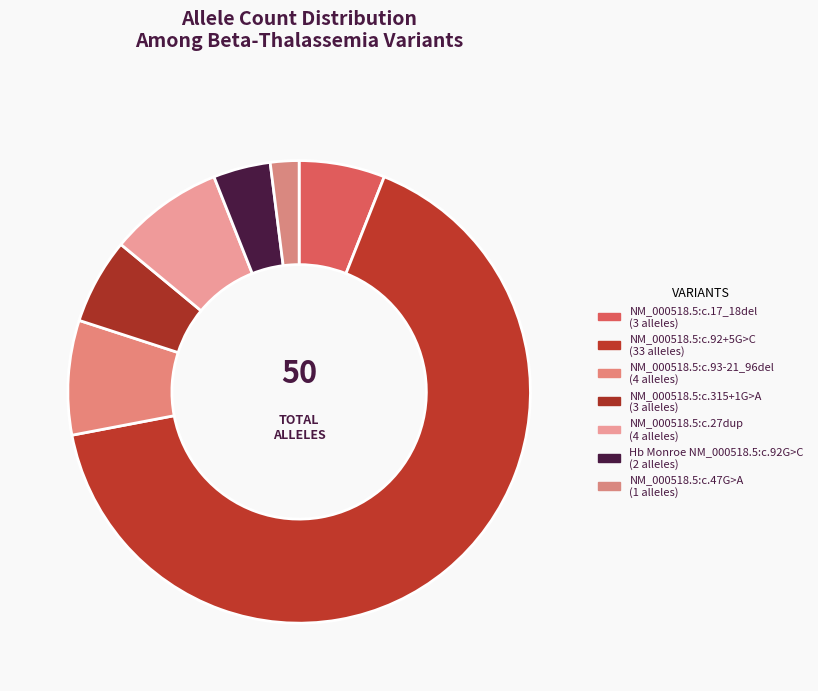

What percentage is NOT represented by NM_000518.5:c.17_18del?

94.0%